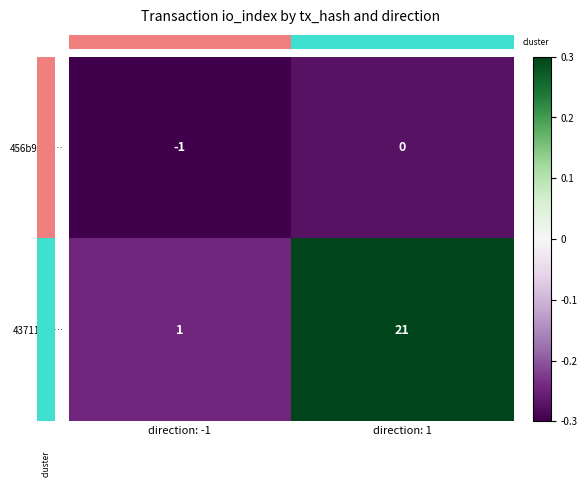

At which label does 43711f80… reach its peak?

direction: 1